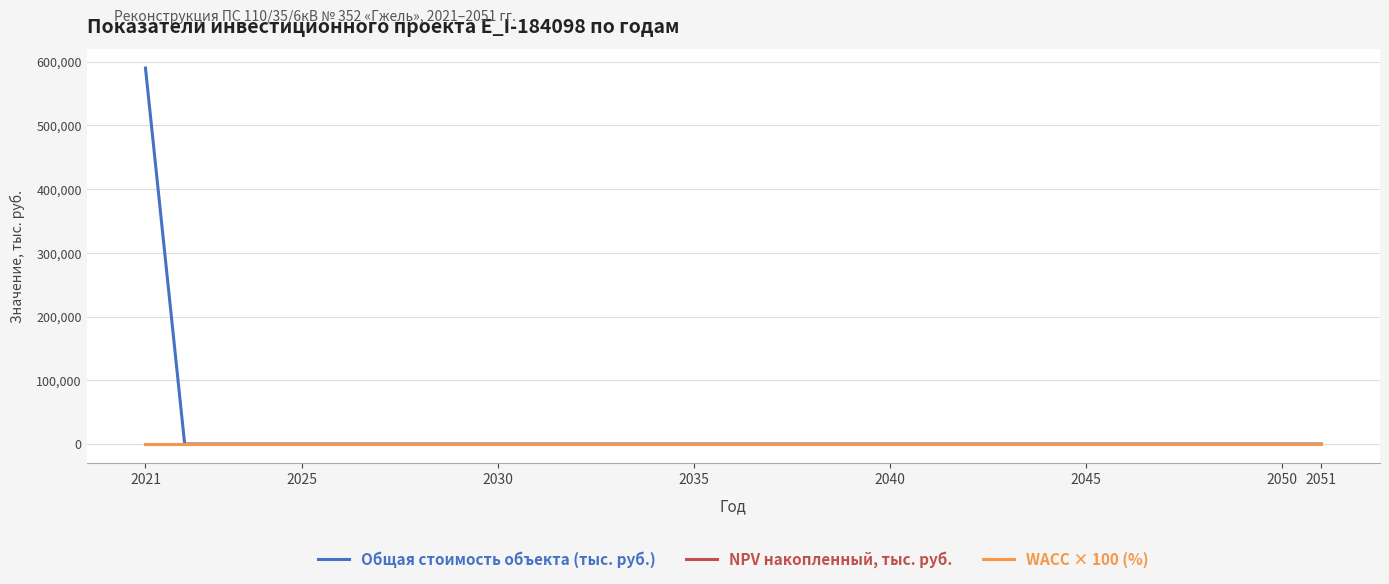

Which series has the widest spread of values?

Общая стоимость объекта (тыс. руб.)